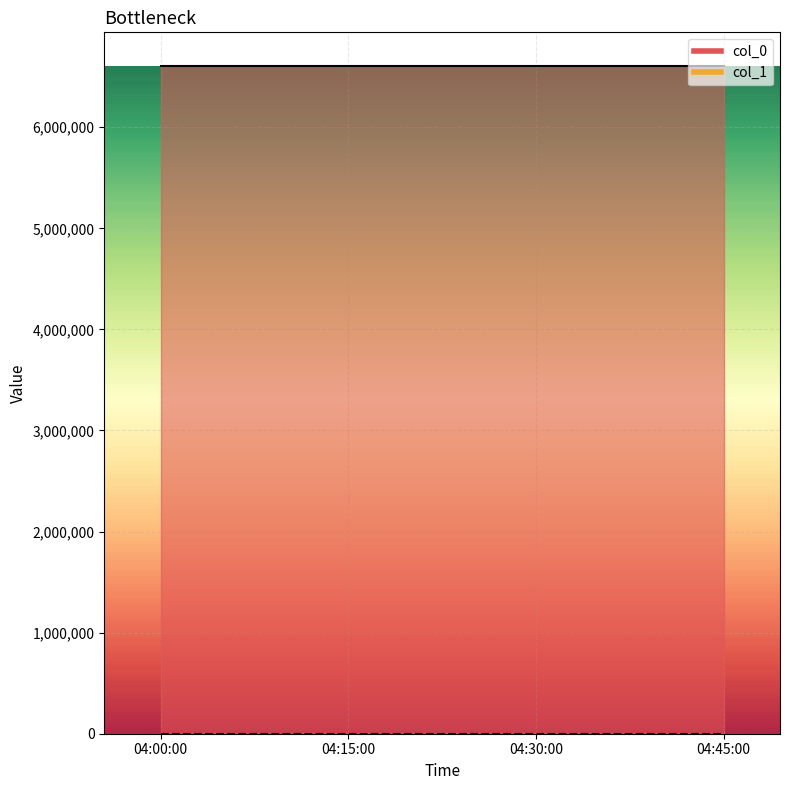

Is it true that col_0 equals 2819476.2 at 04:15:00?

False